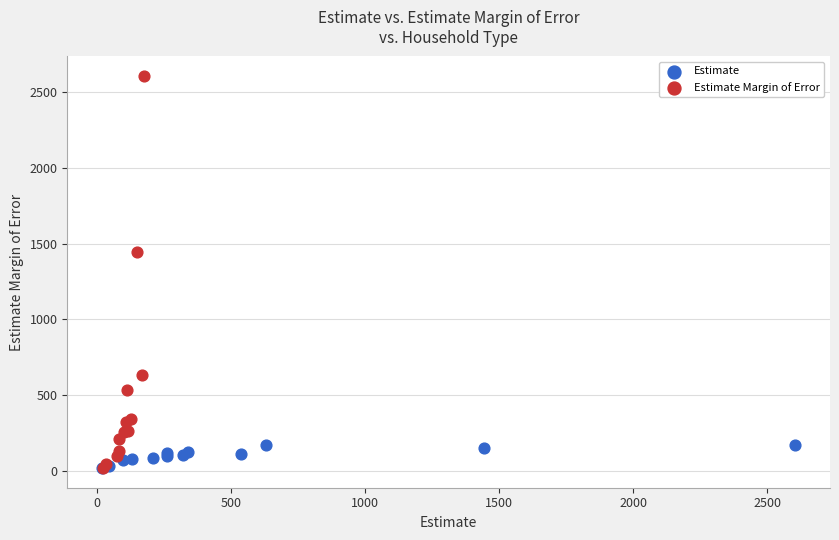

Which series has the widest spread of Y values?

Estimate Margin of Error